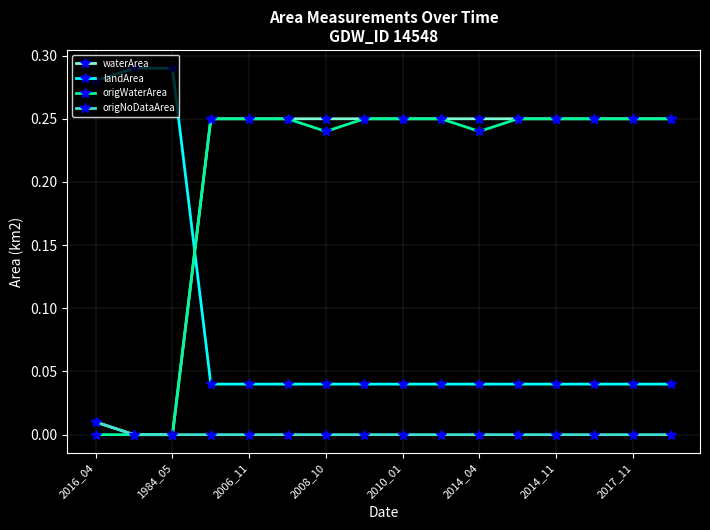

How many times do waterArea and landArea cross each other?

1